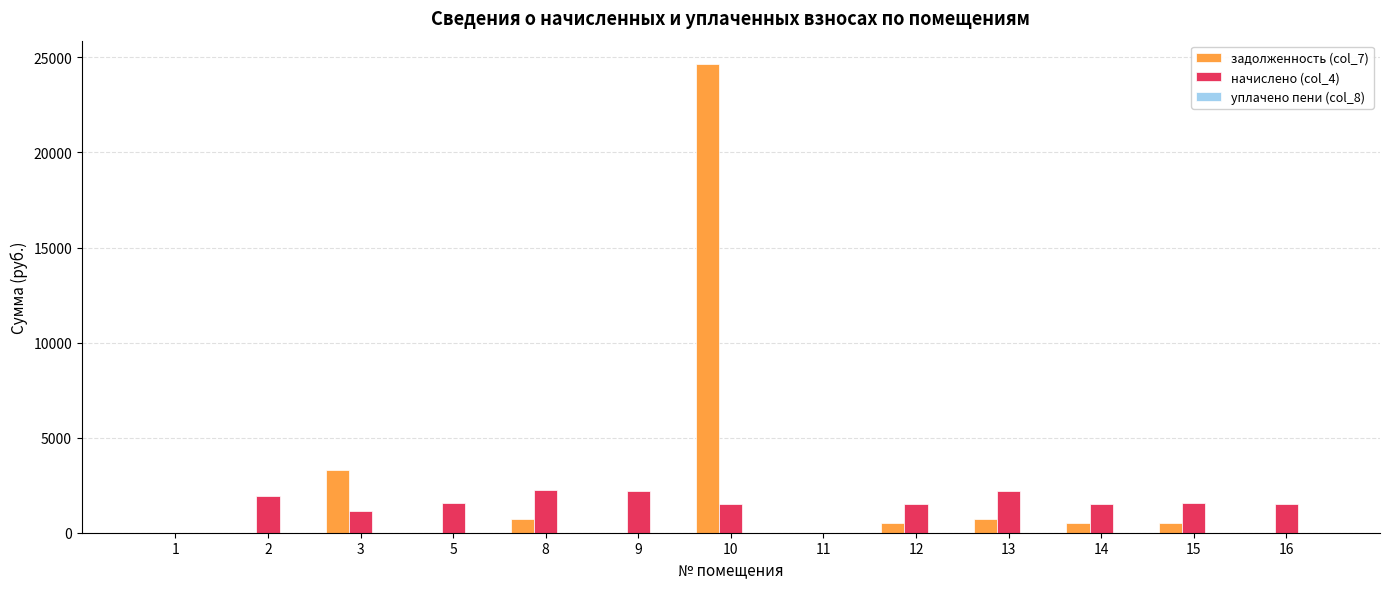

What is the sum of the начислено (col_4) values at 13 and 5?

3728.3